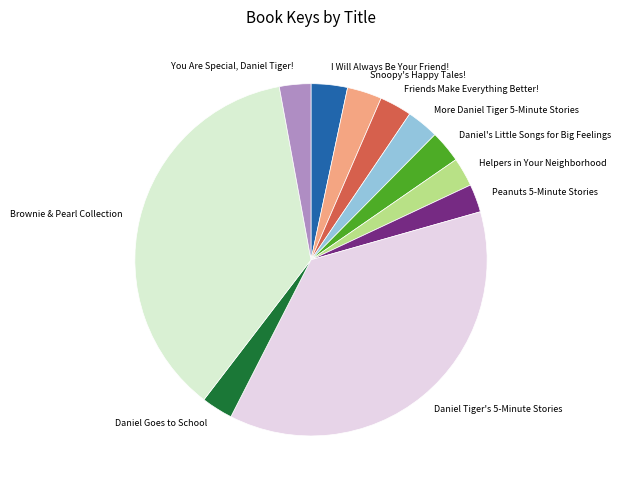

Combined, do Daniel's Little Songs for Big Feelings and Daniel Goes to School account for over 50%?

No